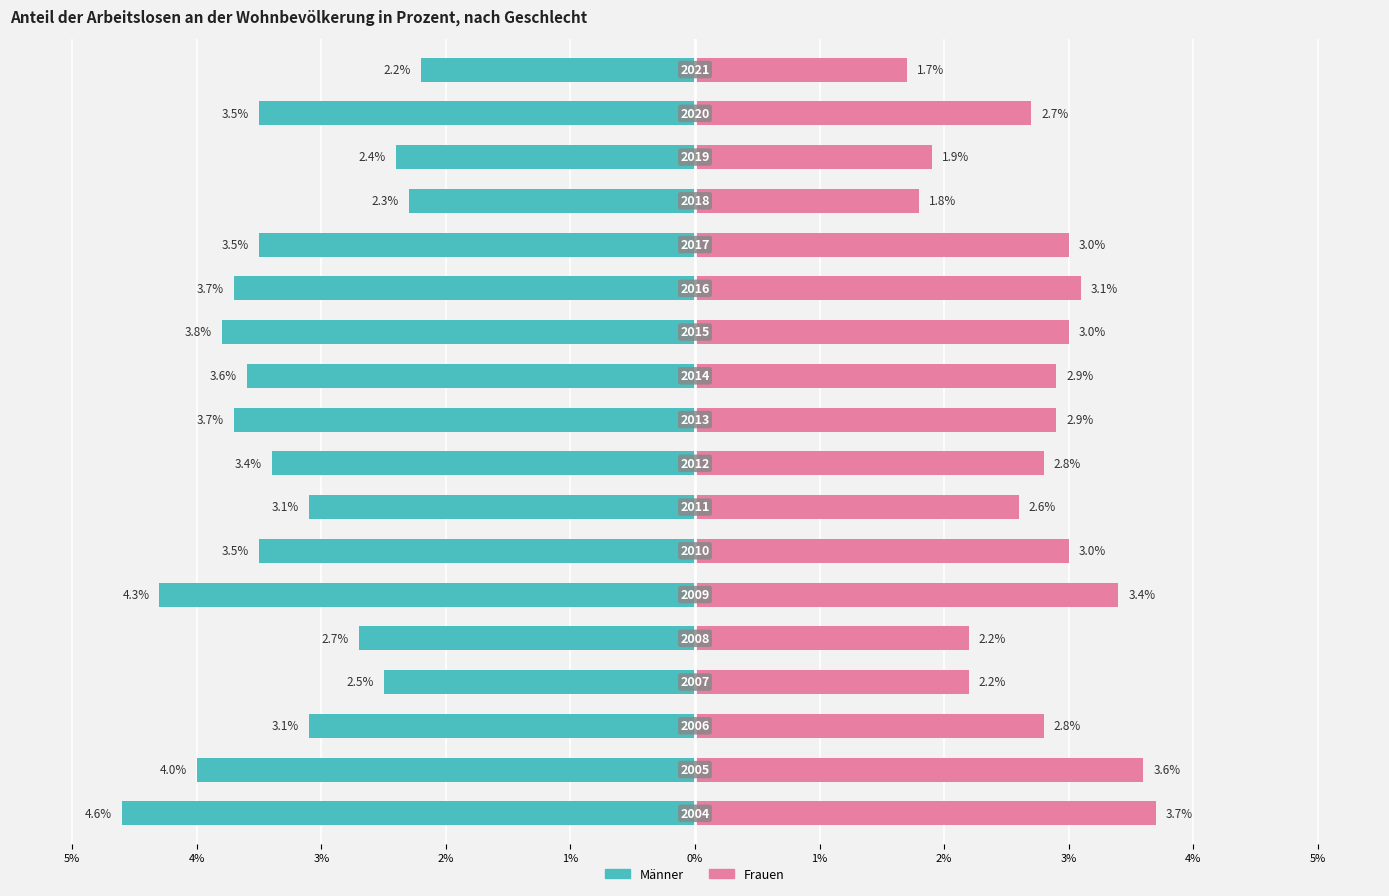

What are all the series names shown in the legend?

Männer, Frauen